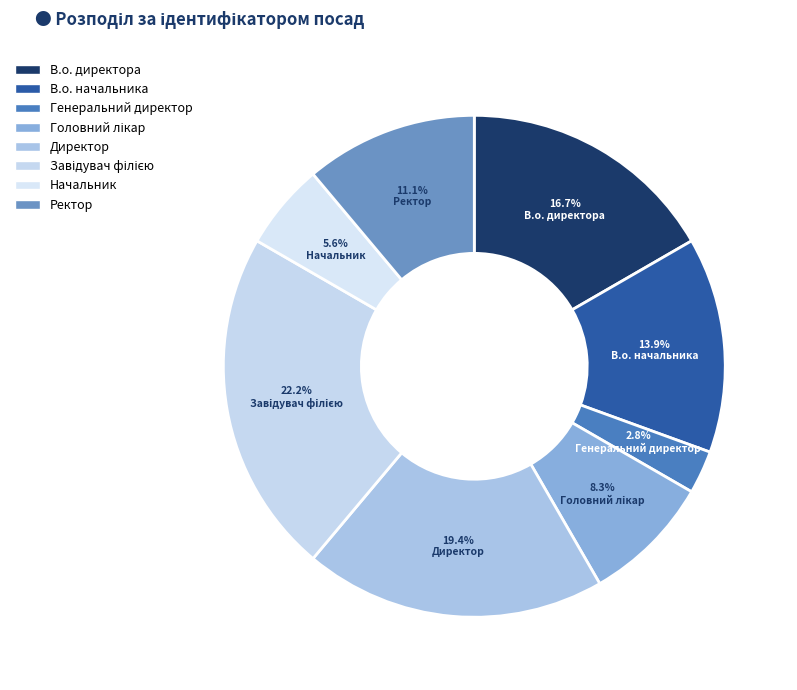

Rank the categories by value from highest to lowest.

Завідувач філією, Директор, В.о. директора, В.о. начальника, Ректор, Головний лікар, Начальник, Генеральний директор